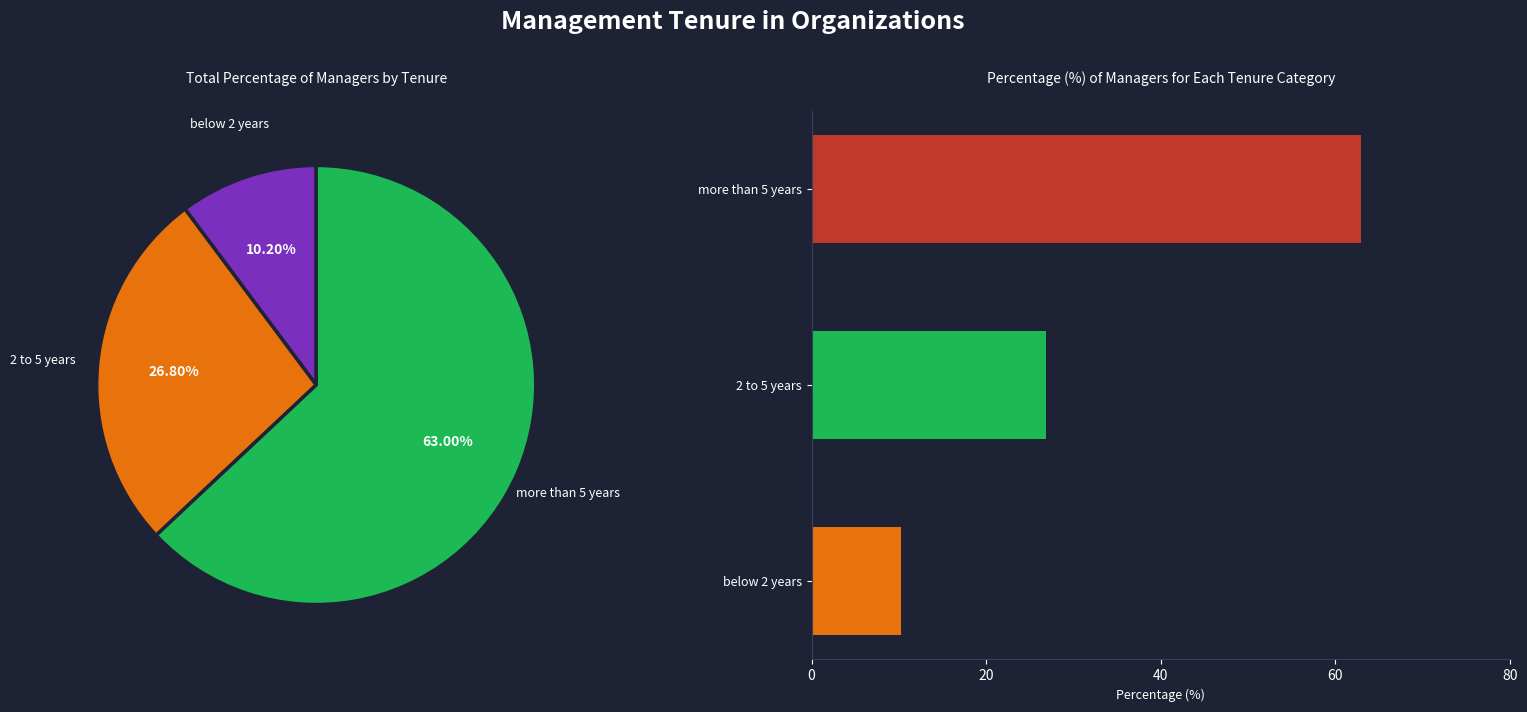

What is the total percentage of more than 5 years and below 2 years?

73.2%